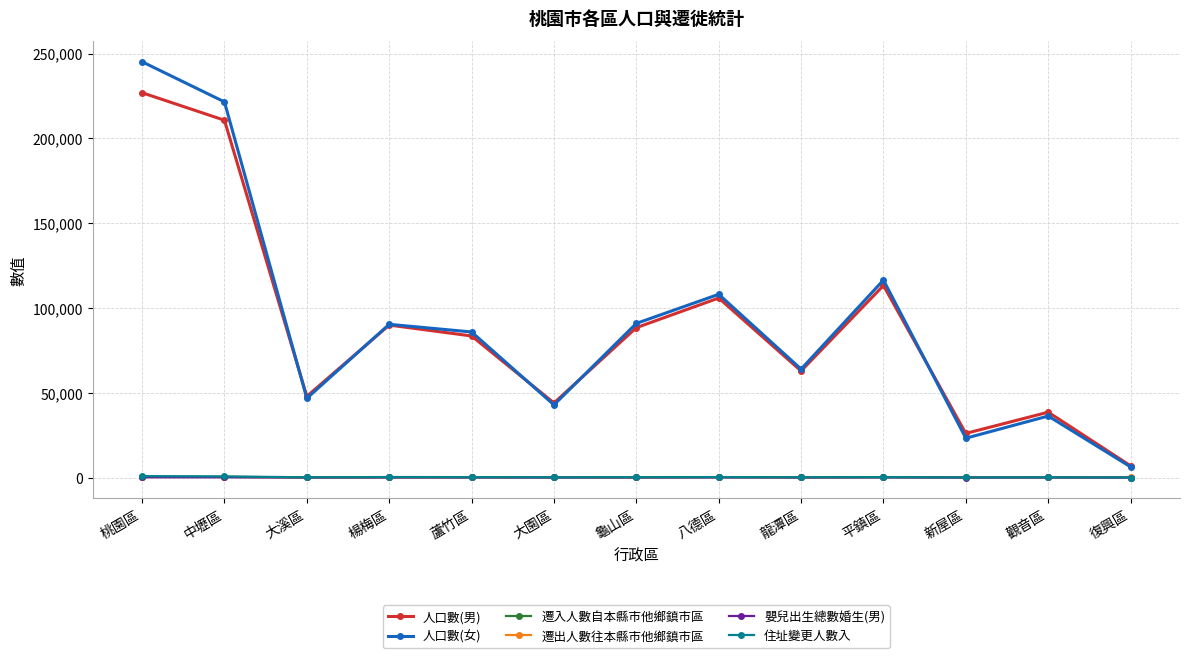

How many lines are shown in the chart?

6